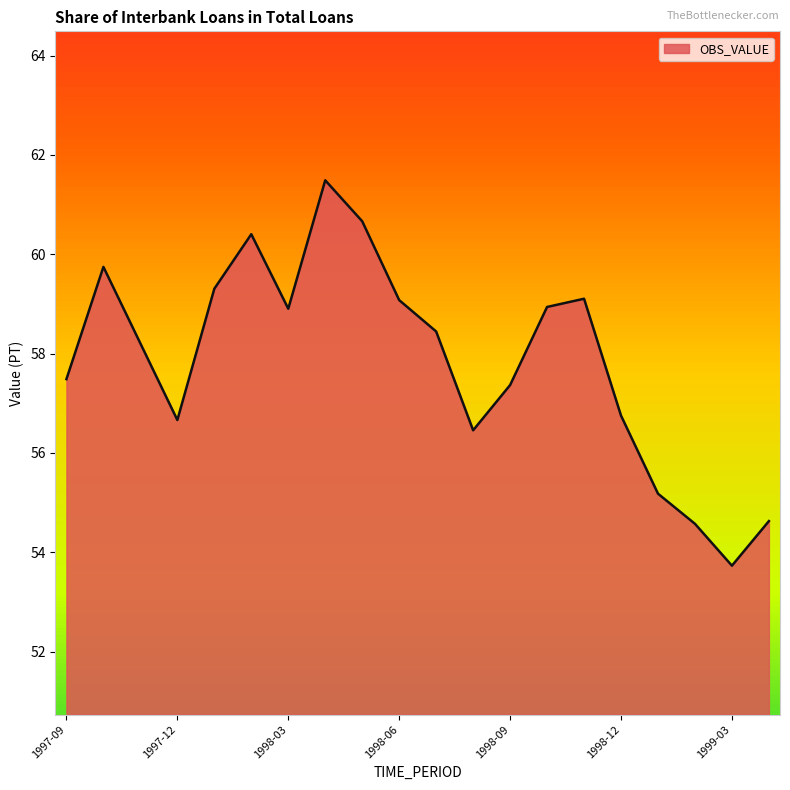

What is the smallest value displayed?

53.7